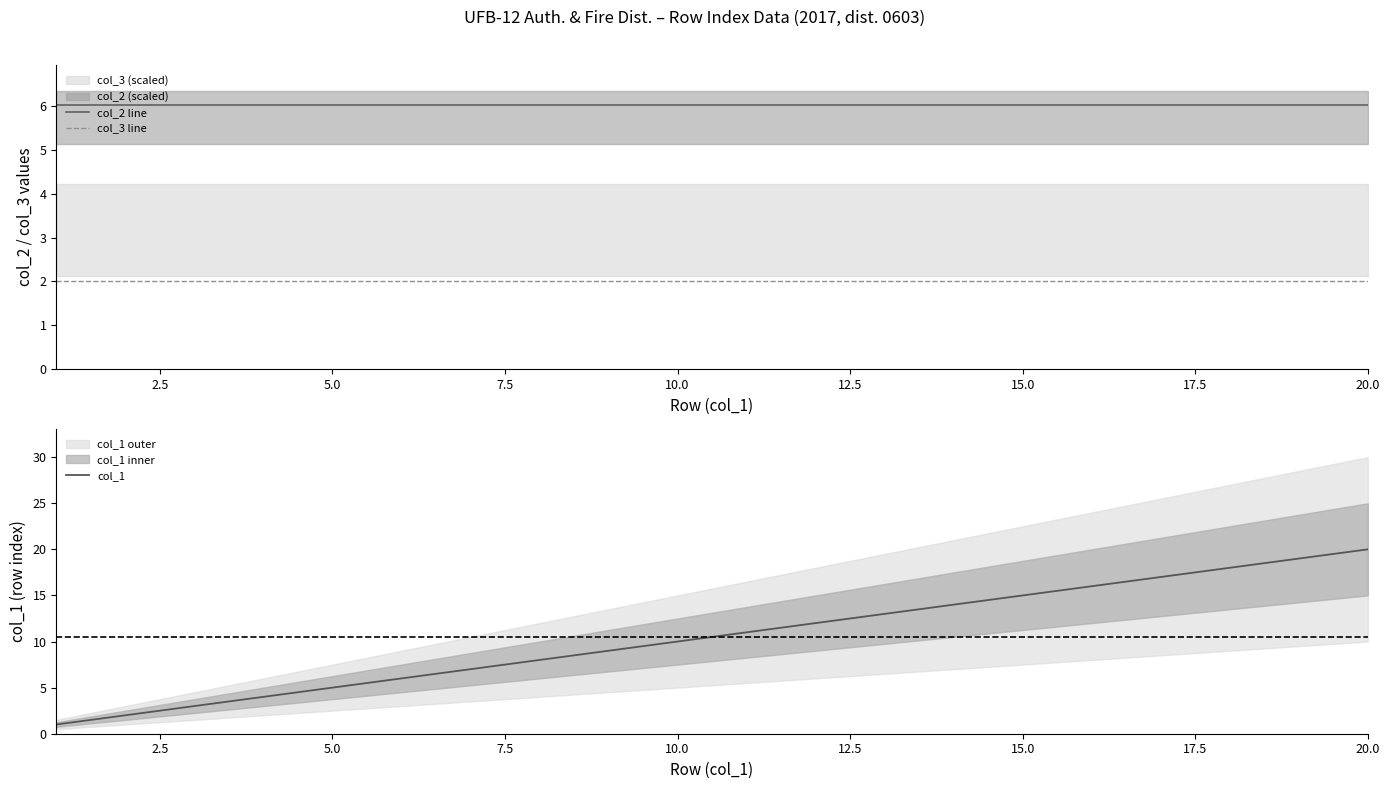

Is it true that col_1 equals 1.8 at 5.0?

False